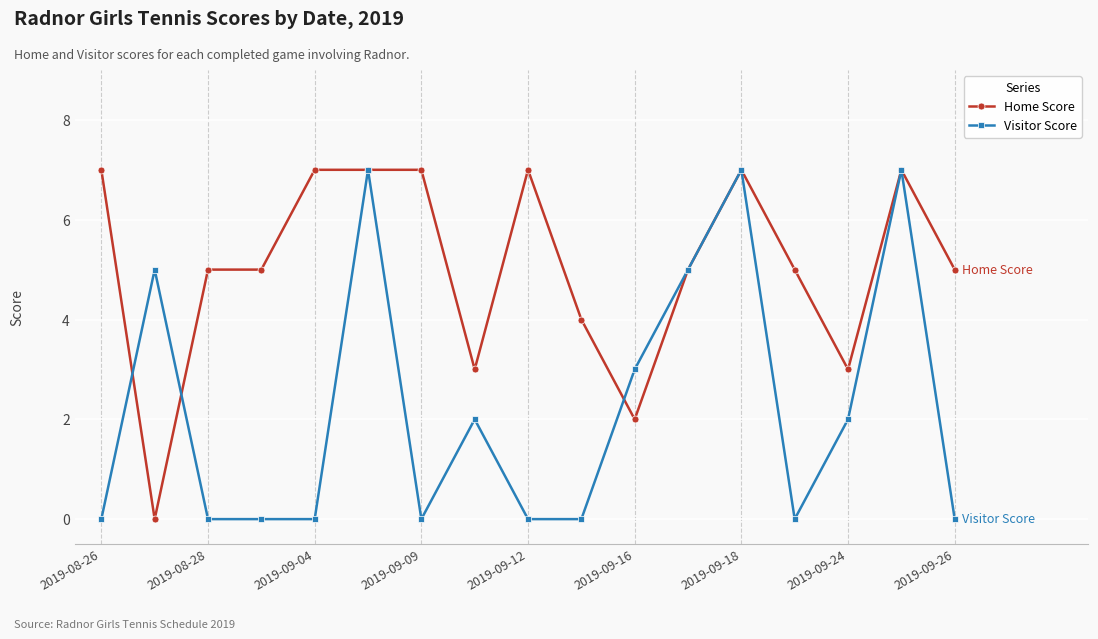

What is the maximum value shown in the chart?

7